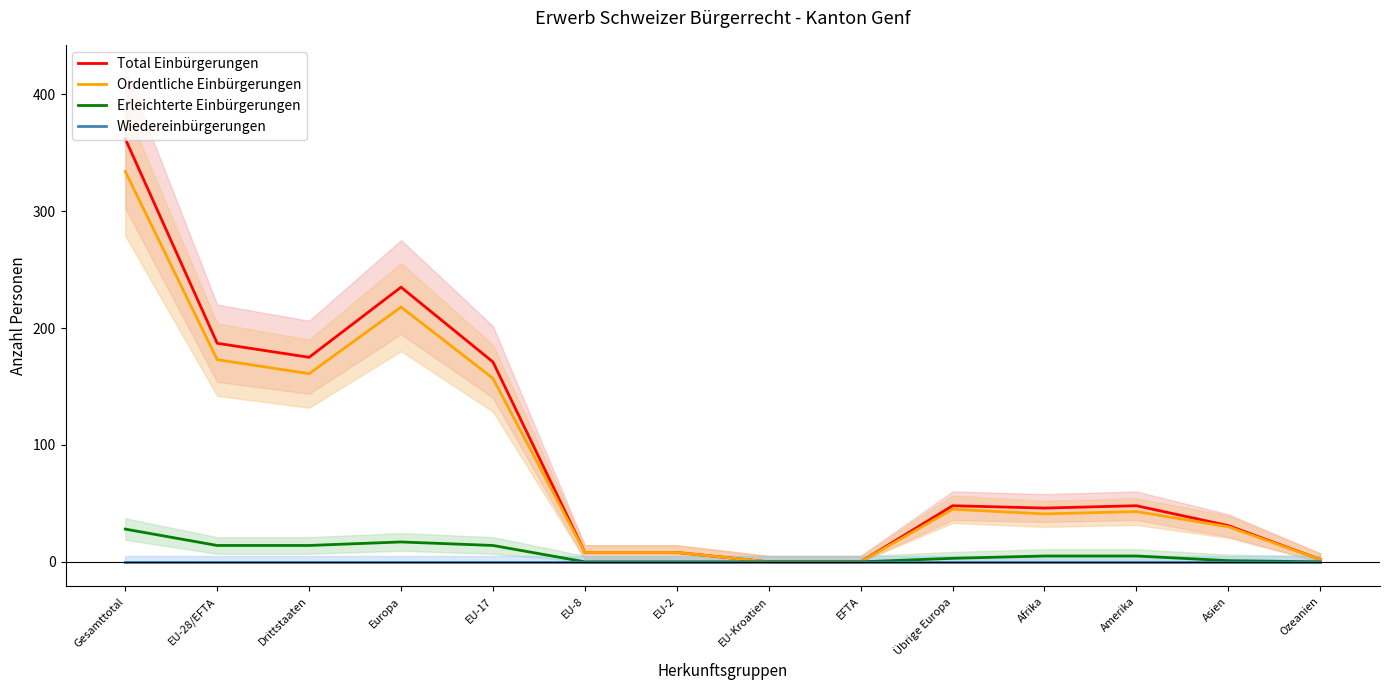

At which label is Ordentliche Einbürgerungen closest to 167?

EU-28/EFTA